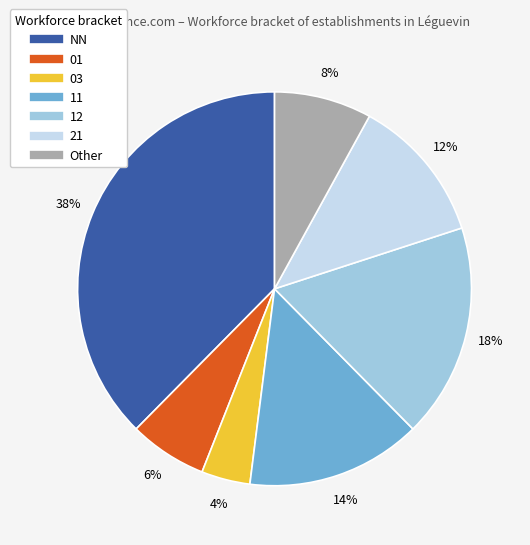

What is the largest slice in the pie chart?

NN